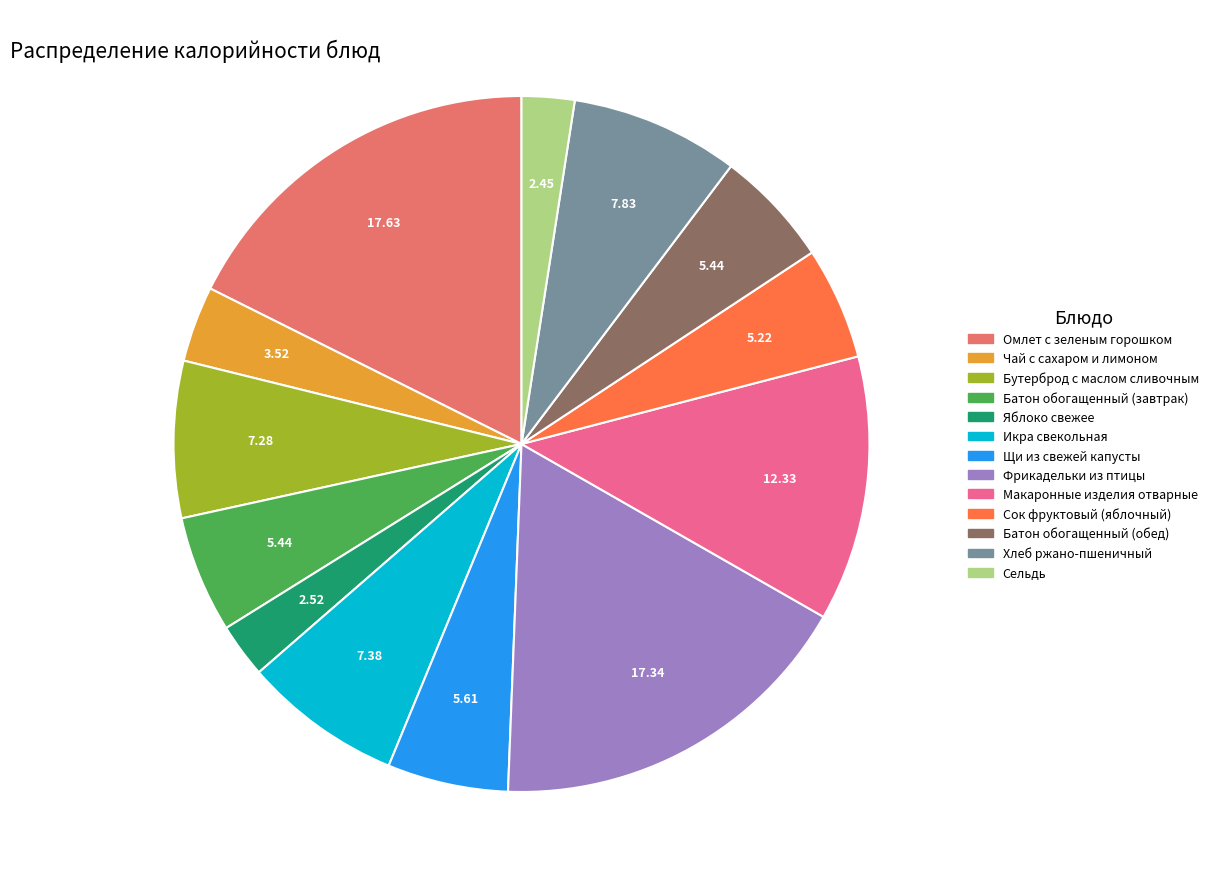

Which has a higher value, Омлет с зеленым горошком or Сельдь?

Омлет с зеленым горошком